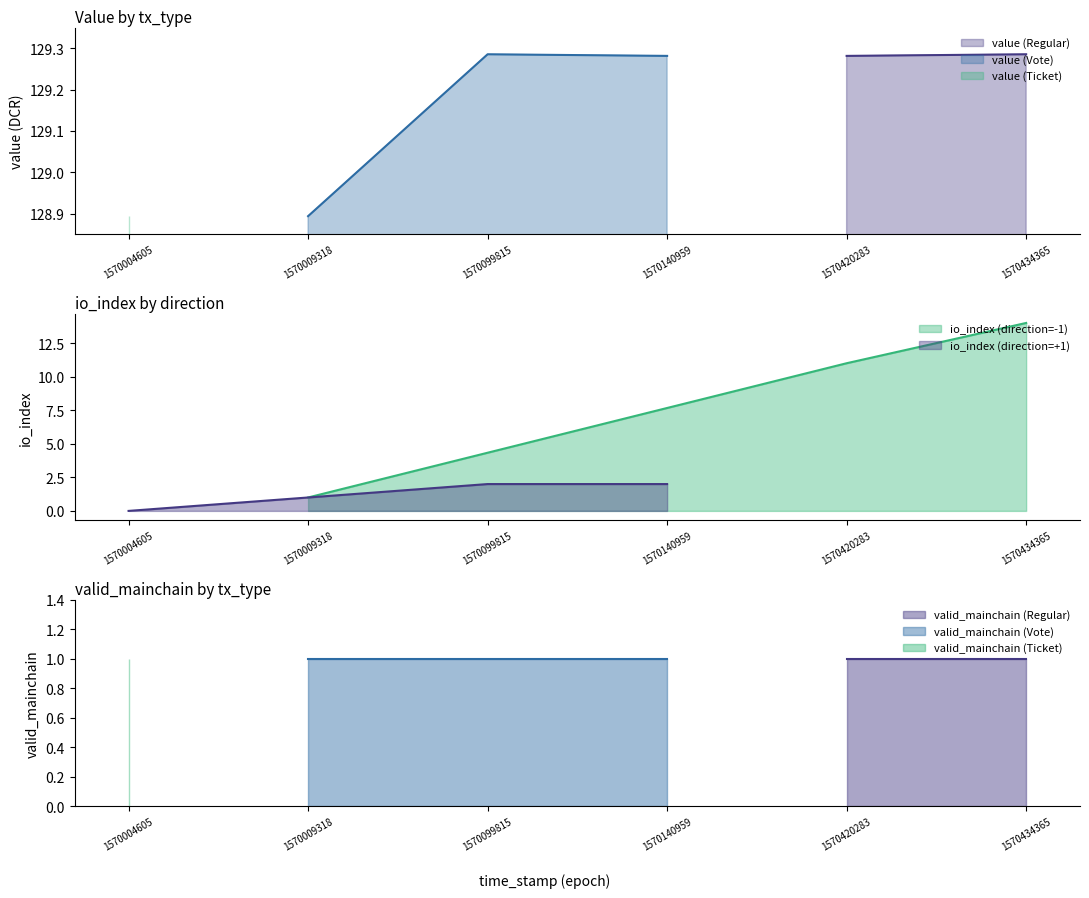

What are all the series names shown in the legend?

value, io_index, valid_mainchain